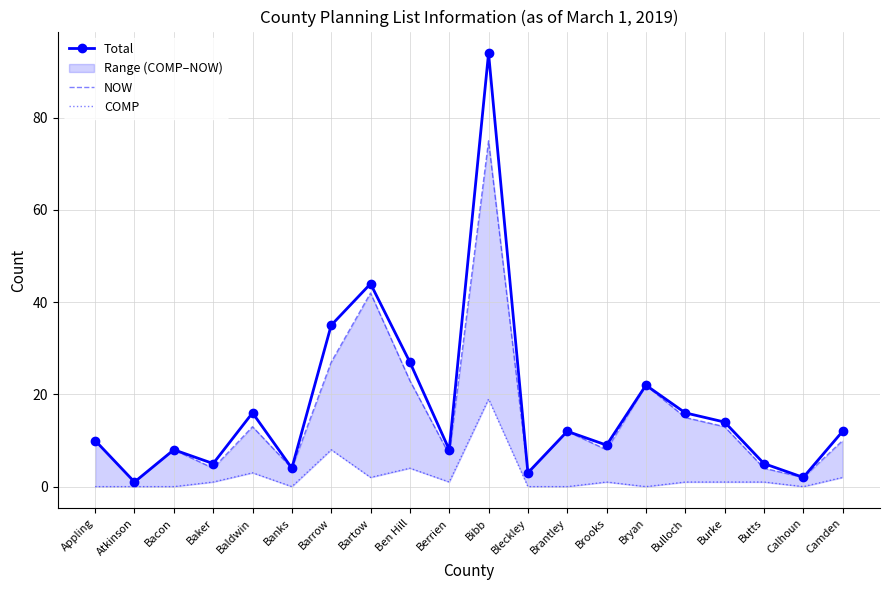

In Total, how many points are lower than both neighbors (excluding endpoints)?

7